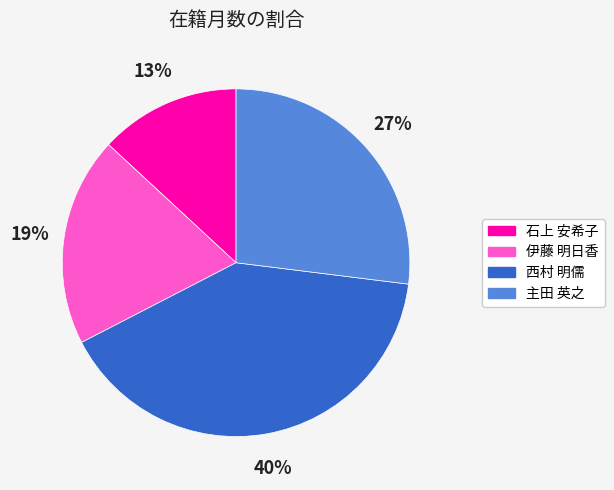

Is there a majority slice in this chart?

No